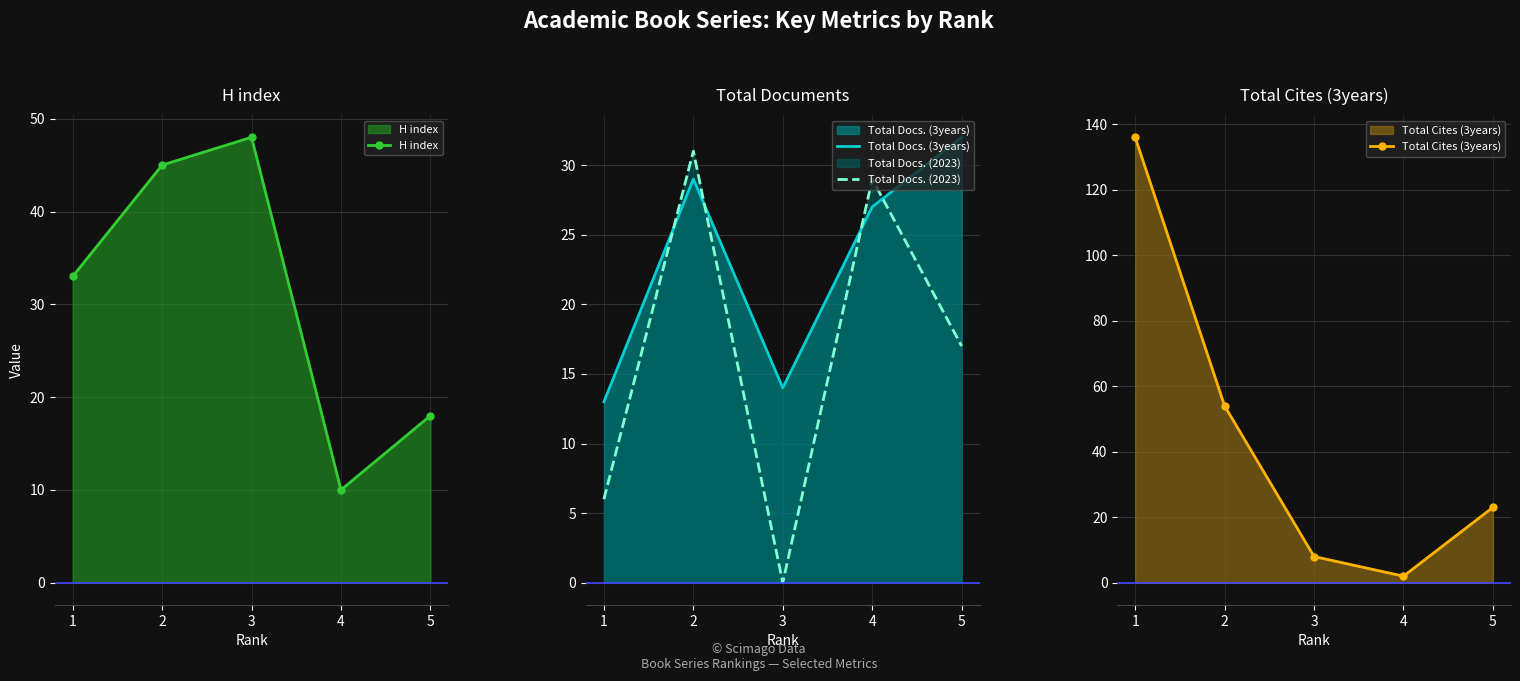

List the series in order of their peak value, highest first.

Total Cites (3years), H index, Total Docs. (3years), Total Docs. (2023)